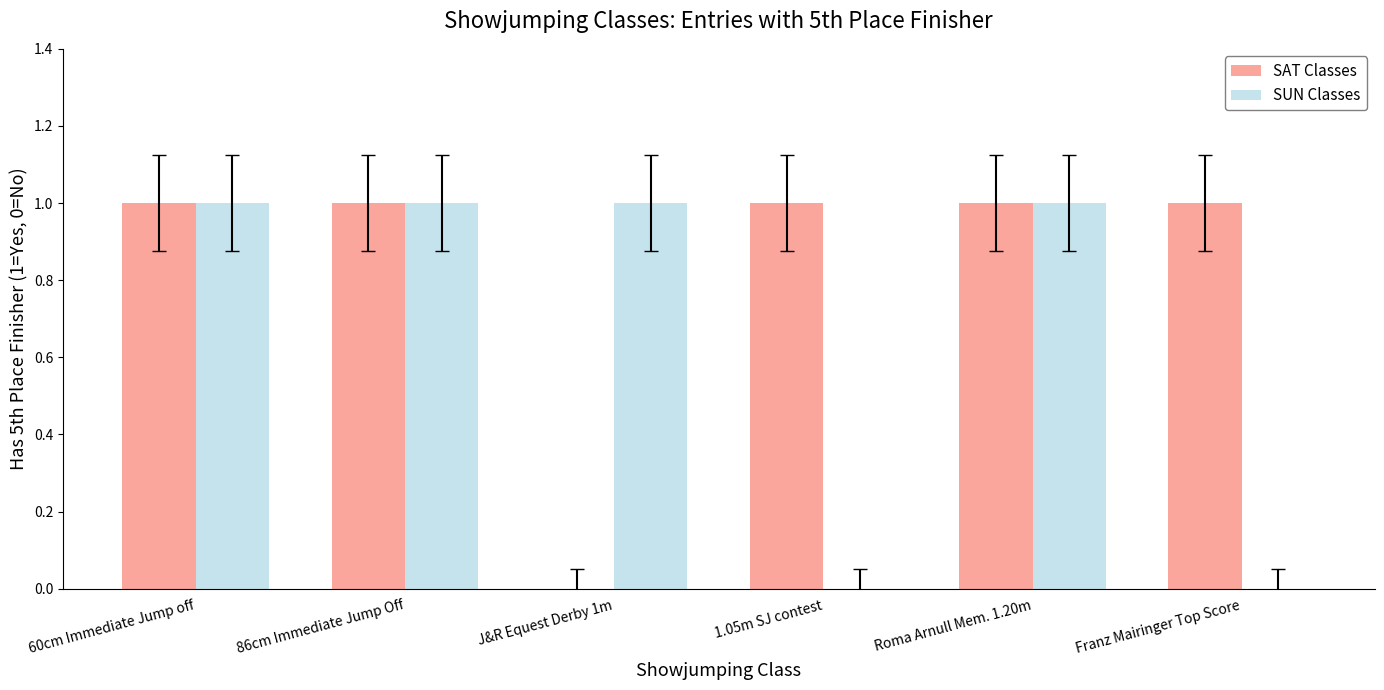

What is the total value across all series at Roma Arnull Mem. 1.20m?

2